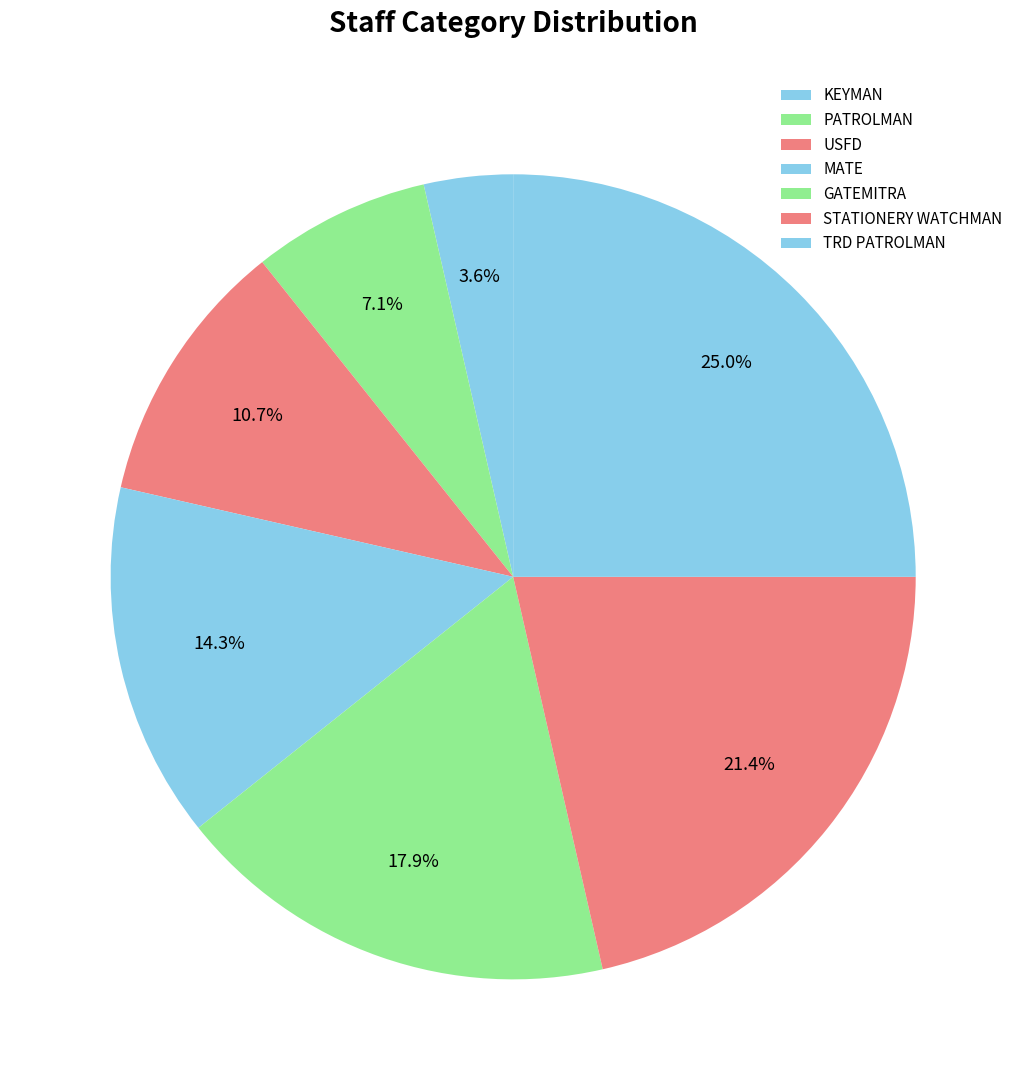

What percentage do GATEMITRA and PATROLMAN together represent?

25.0%